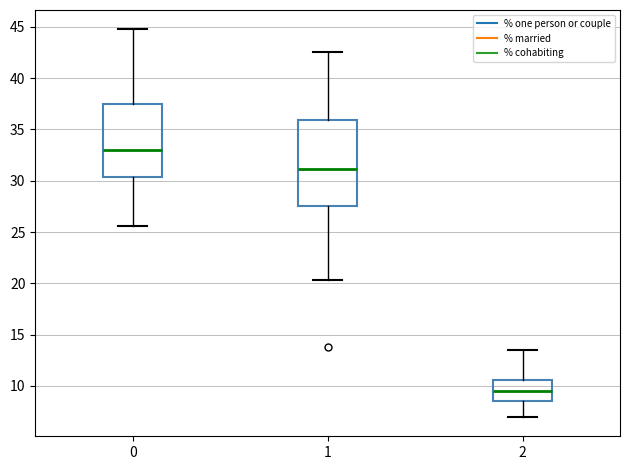

Which box's median line is the highest?

0